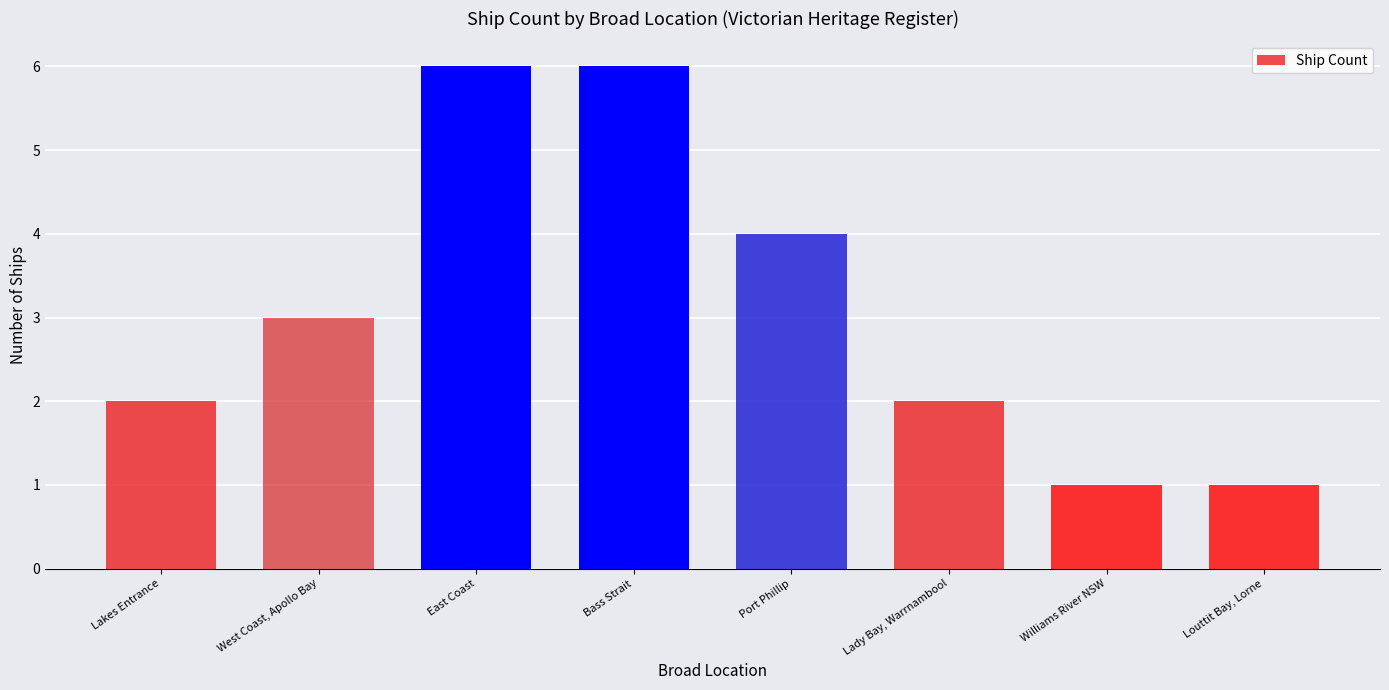

At which label is the value closest to 3?

West Coast, Apollo Bay